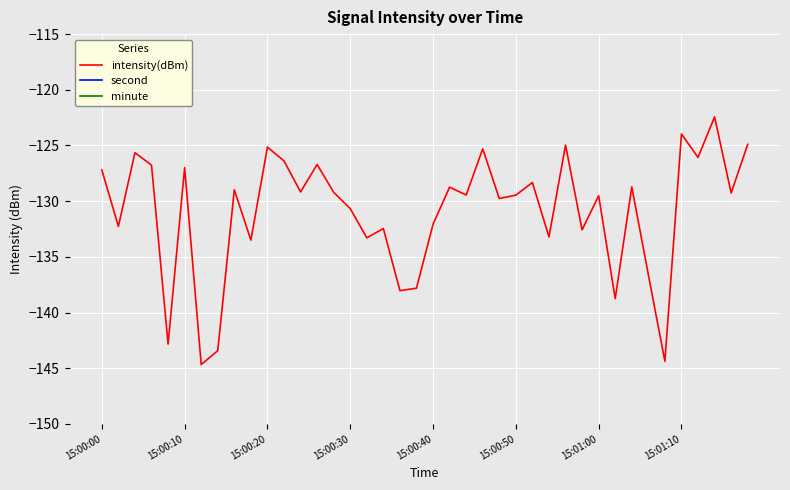

What is the difference between the maximum and minimum values in the intensity(dBm) series?

22.2